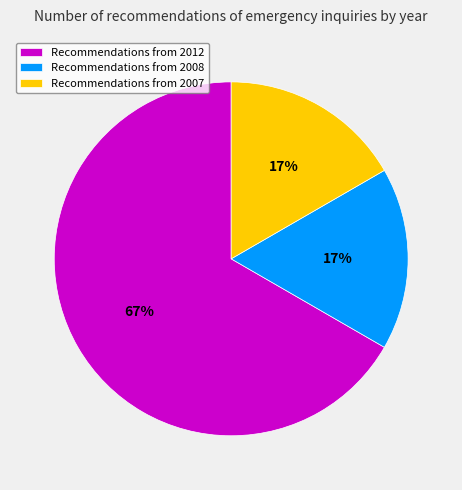

The Recommendations from 2008 slice represents 17% of the pie. True or false?

True